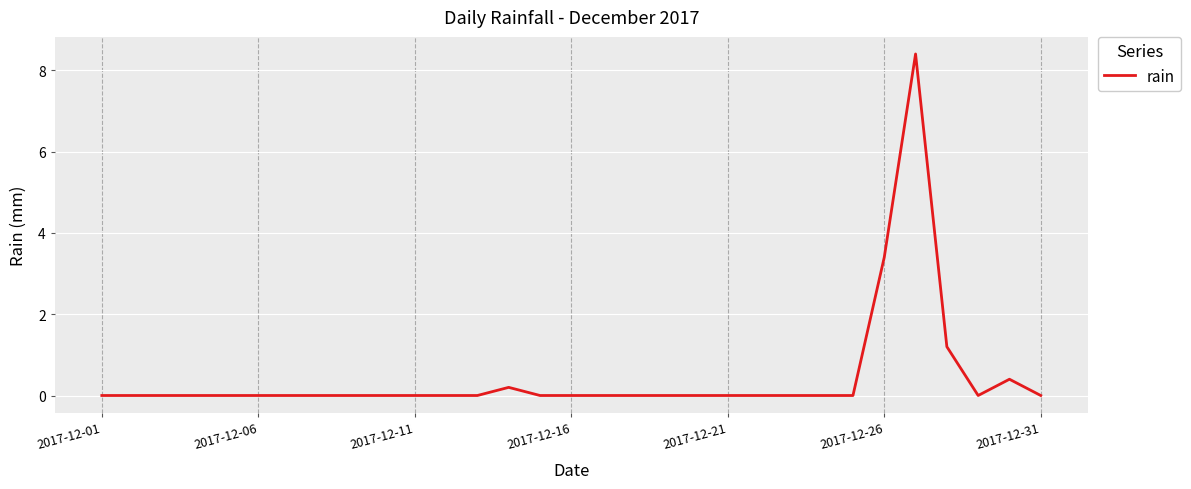

What is the maximum value shown in the chart?

8.4